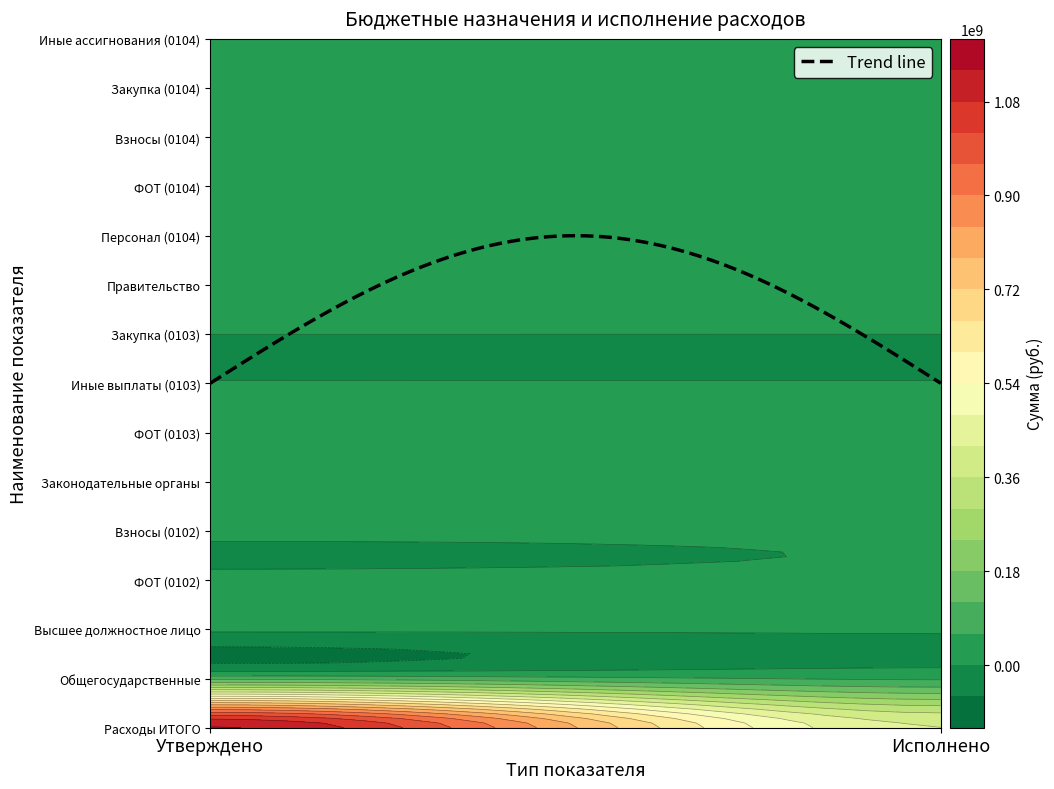

The value of Фонд оплаты труда (0104) at 1 is 26674804.6. True or false?

False